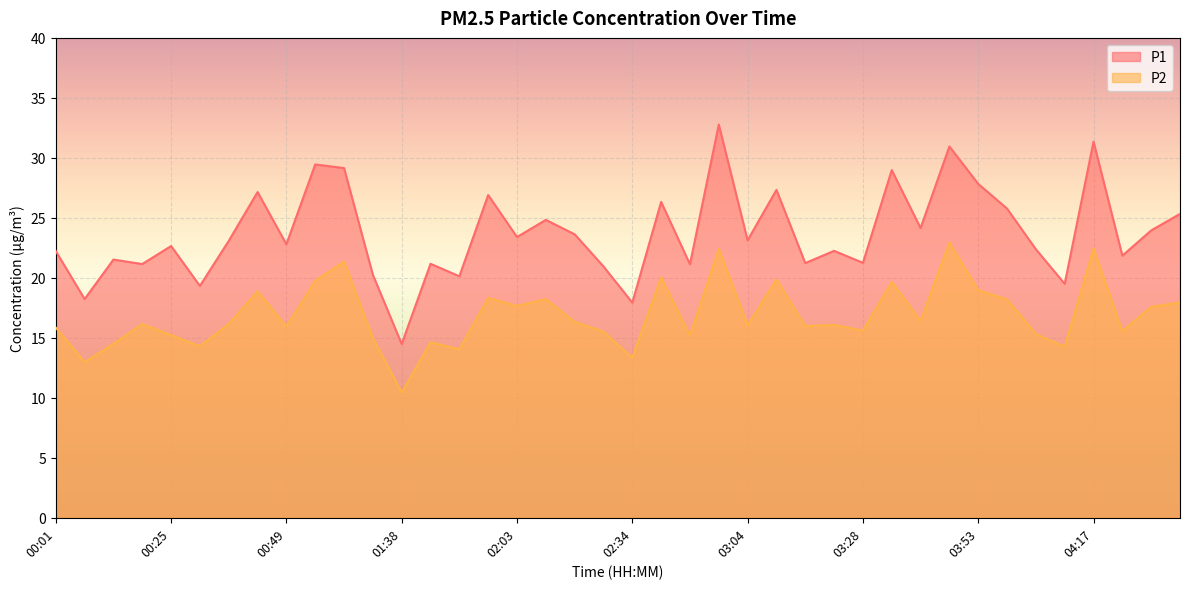

In P1, how many points are lower than both neighbors (excluding endpoints)?

15